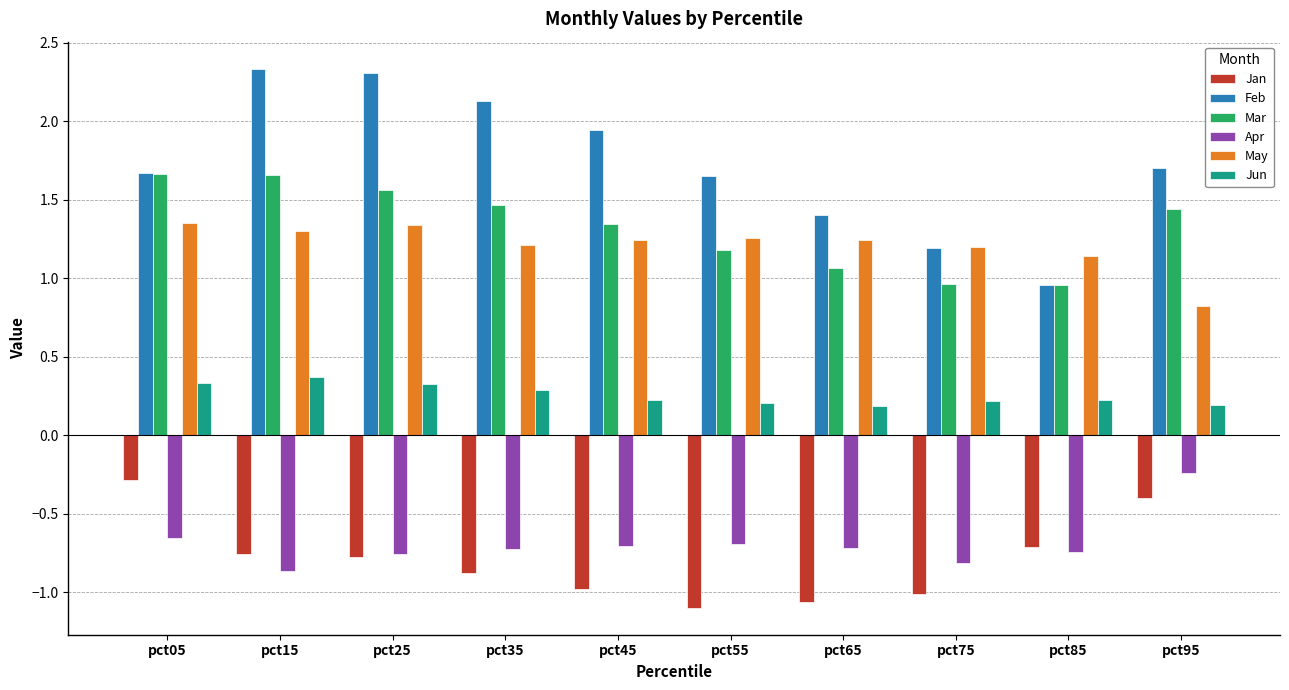

Which series has the largest range (max minus min)?

Feb